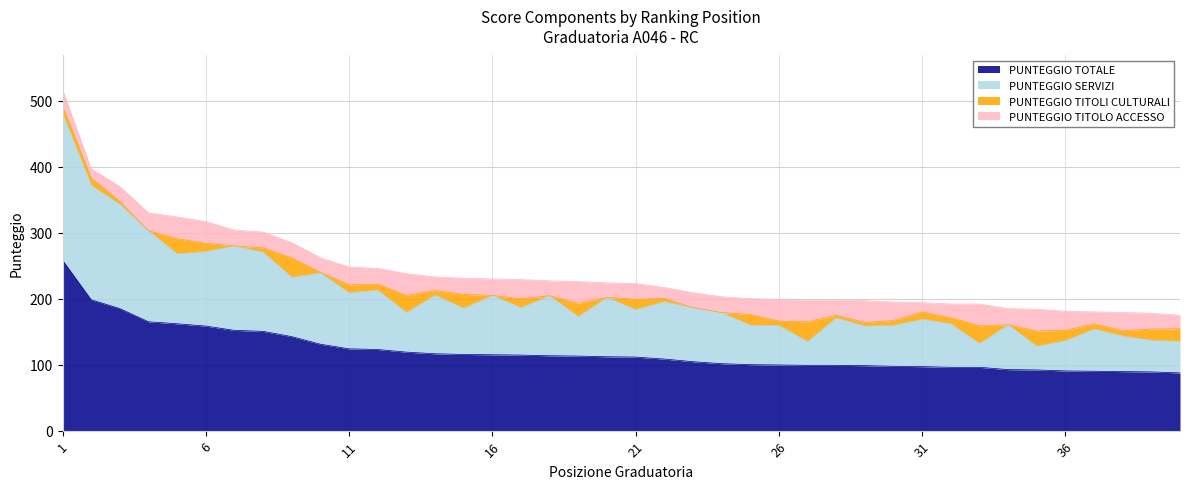

True or false: PUNTEGGIO TOTALE and PUNTEGGIO SERVIZI intersect in this chart.

False